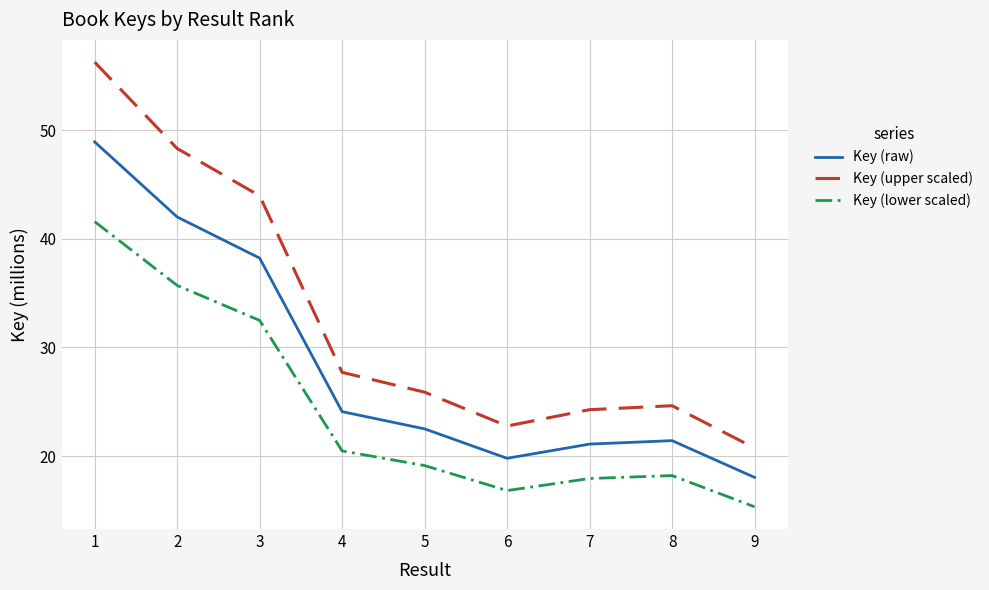

What is the average value of the Key (upper scaled) series?

32.7